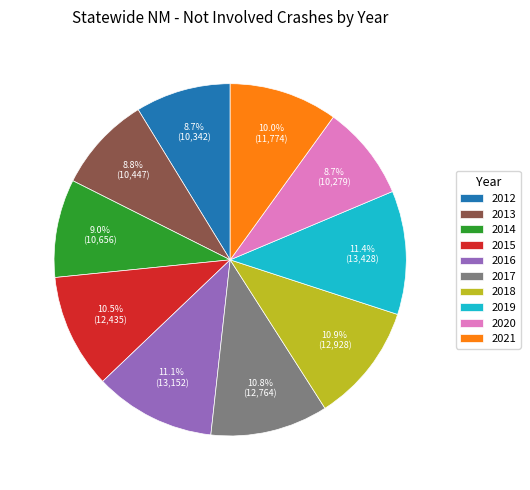

Is the sum of 2020 and 2014 greater than half?

No